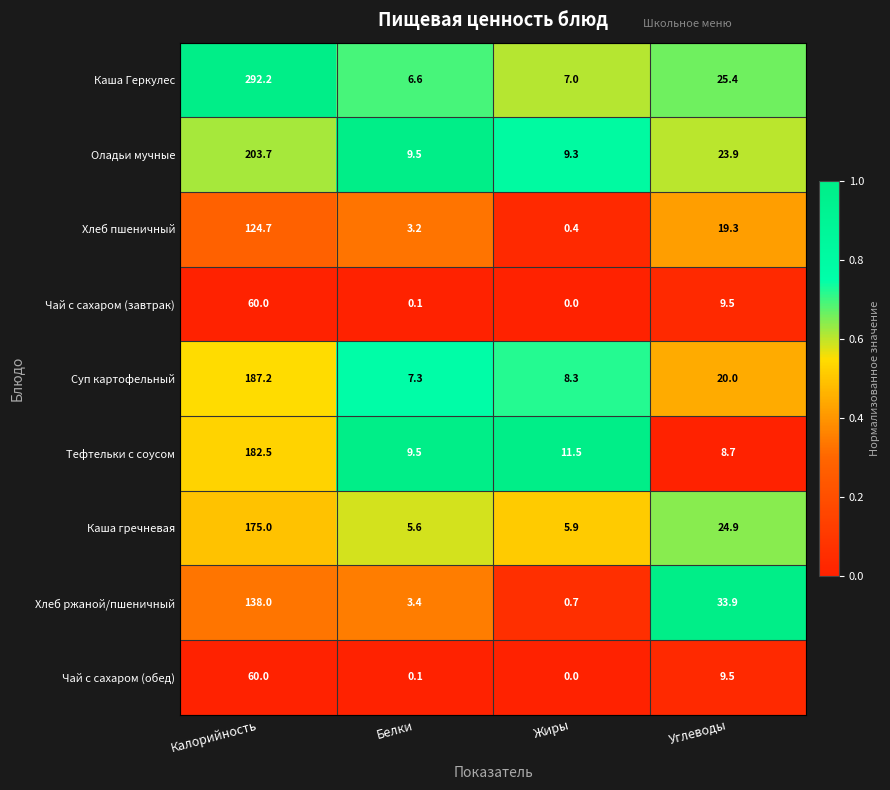

What is the maximum value for Суп картофельный?

187.2